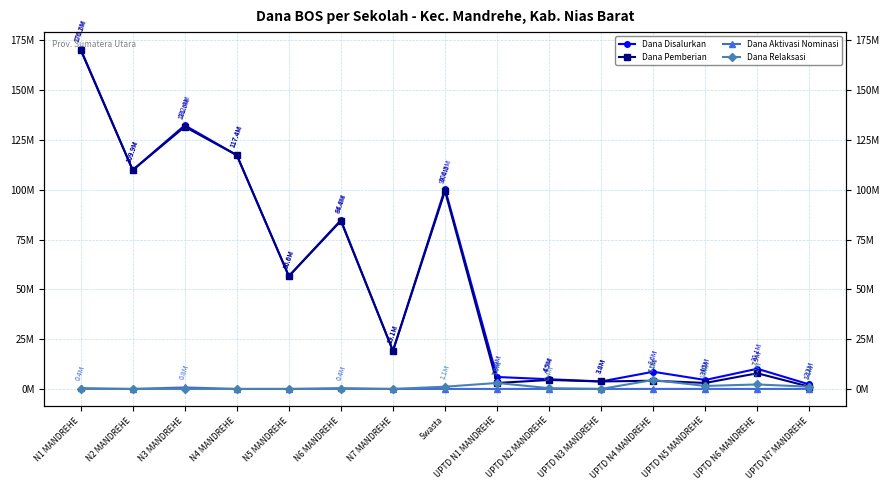

True or false: Dana Disalurkan and Dana Pemberian intersect in this chart.

False